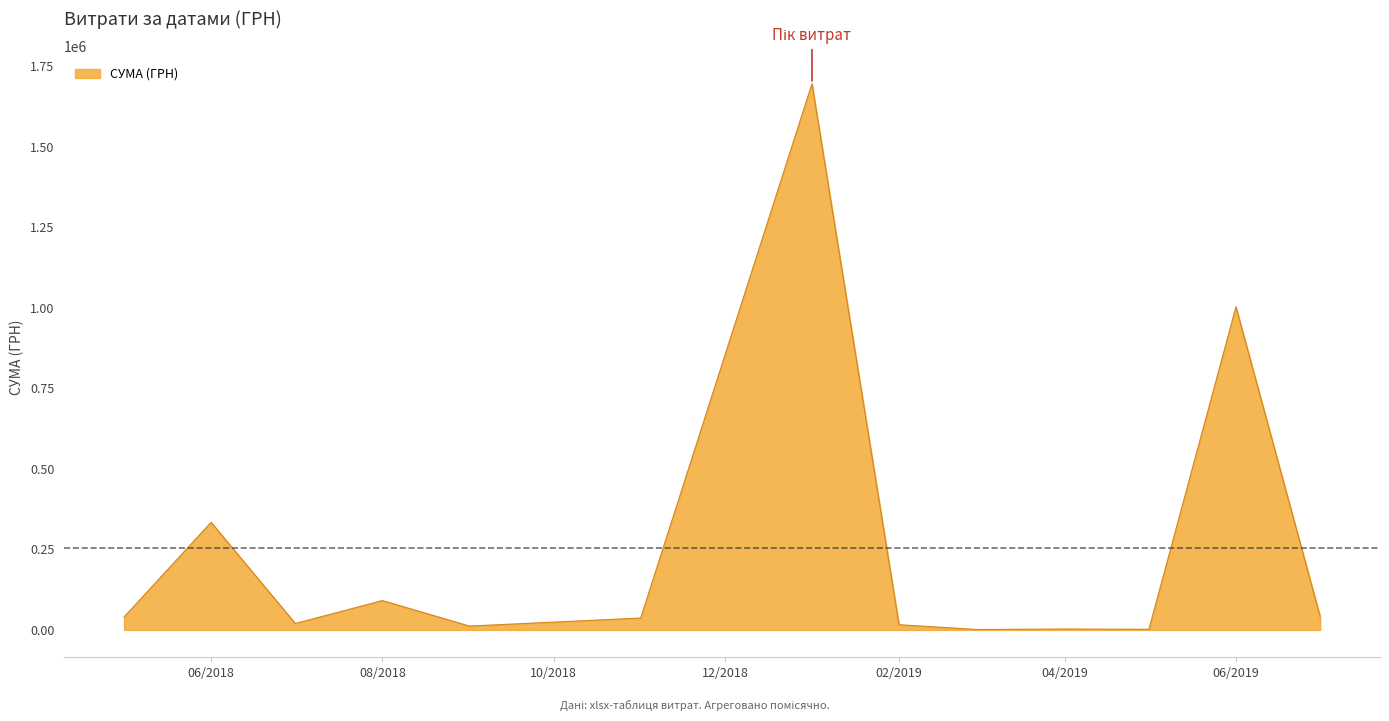

What is the greatest value displayed?

1695662.1